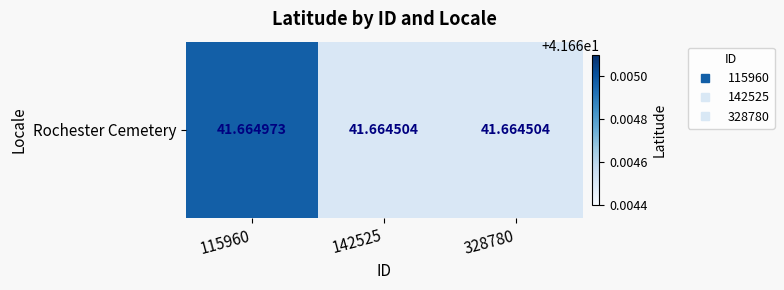

True or false: the data shows 41.7 at 115960.

True